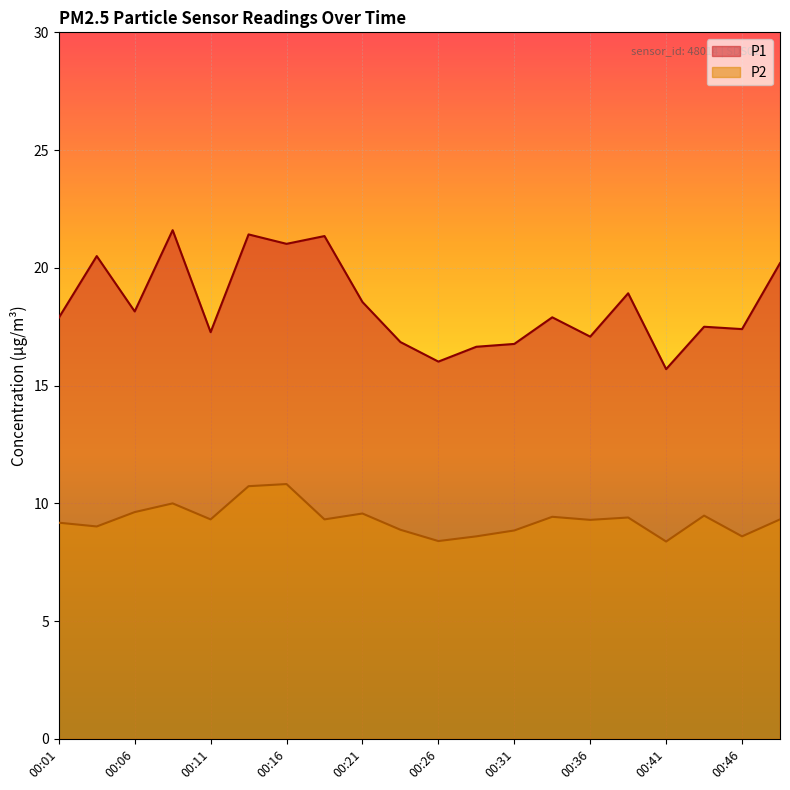

What is the sum of the P1 values at 00:13 and 00:26?

37.4